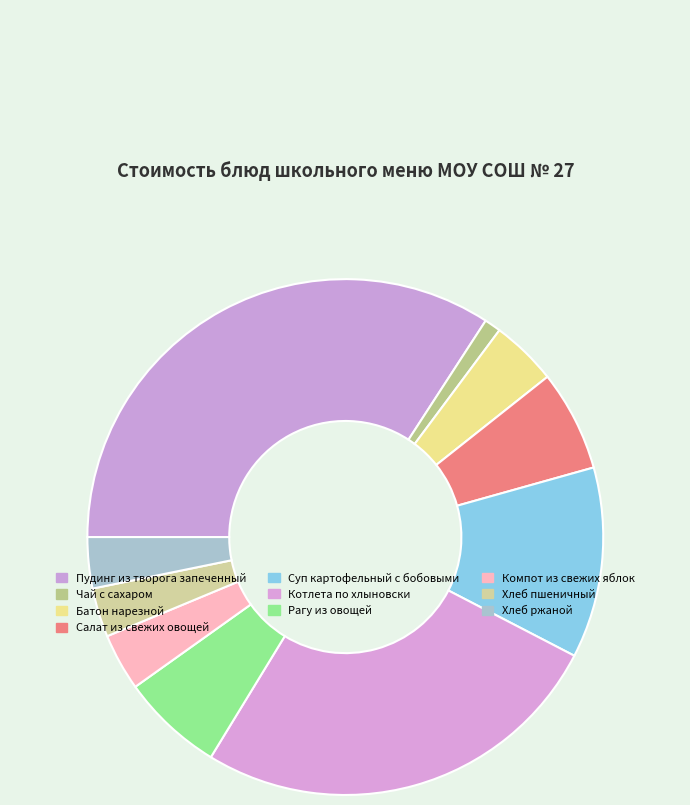

Count the number of slices in the pie.

10